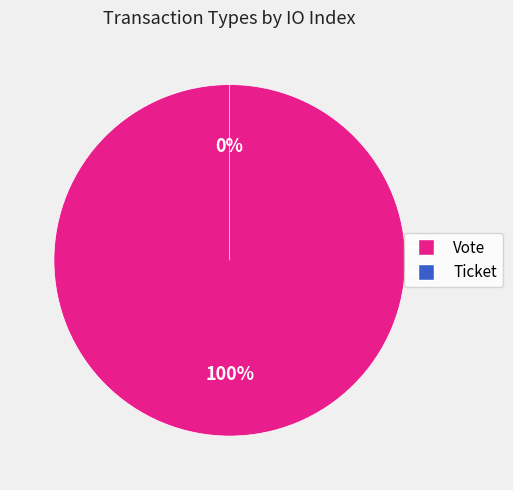

How many segments does this pie chart have?

2